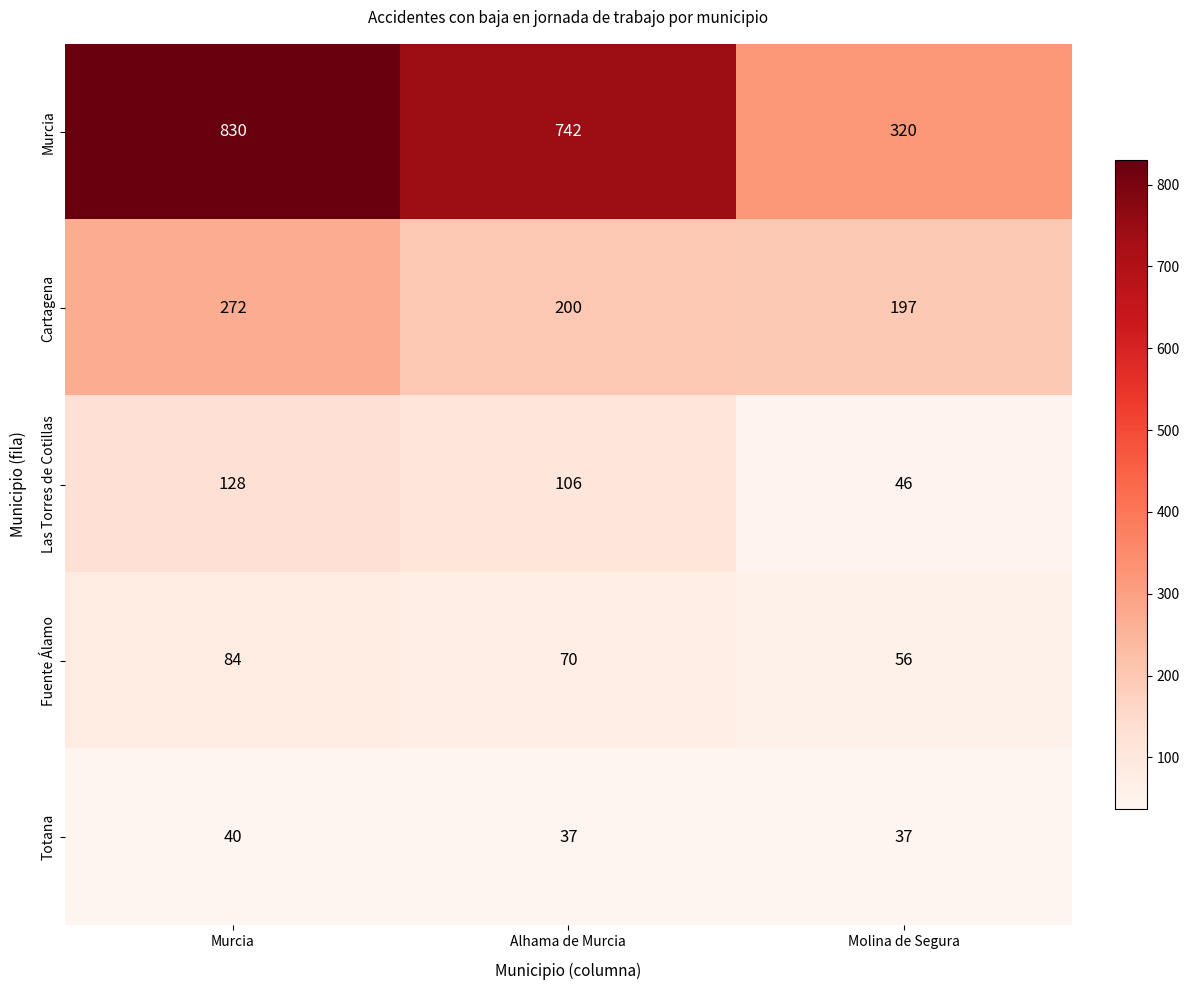

Reading right to left, list all the values displayed in this chart.

Murcia: 320	742	830
Cartagena: 197	200	272
Las Torres de Cotillas: 46	106	128
Fuente Álamo: 56	70	84
Totana: 37	37	40